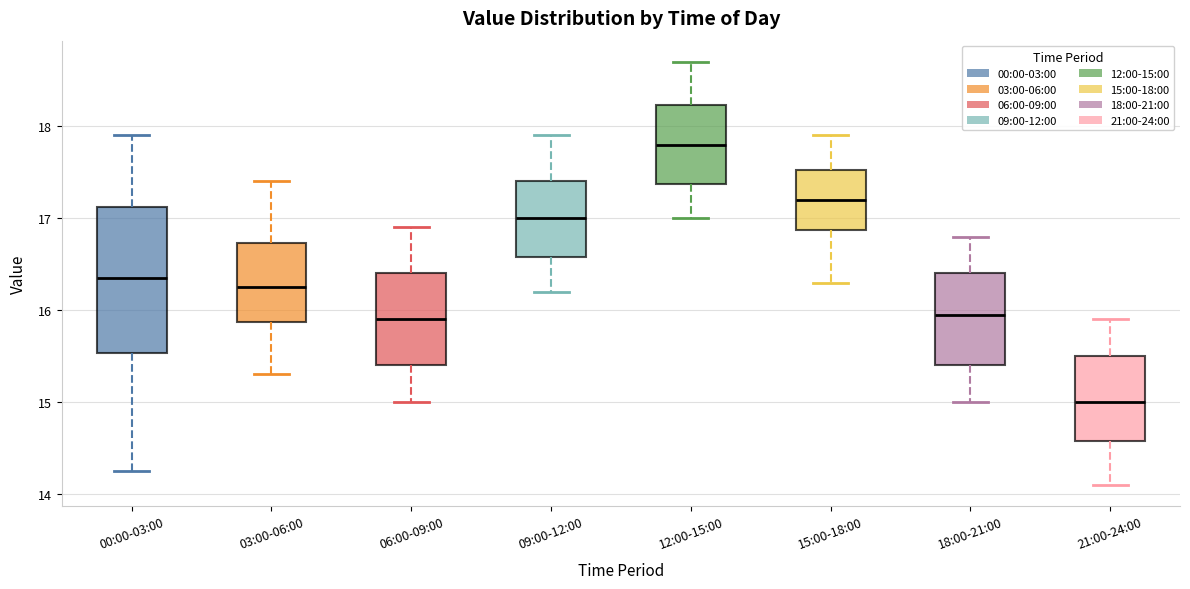

Comparing the boxes themselves (not the whiskers), which one is the tallest?

00:00-03:00